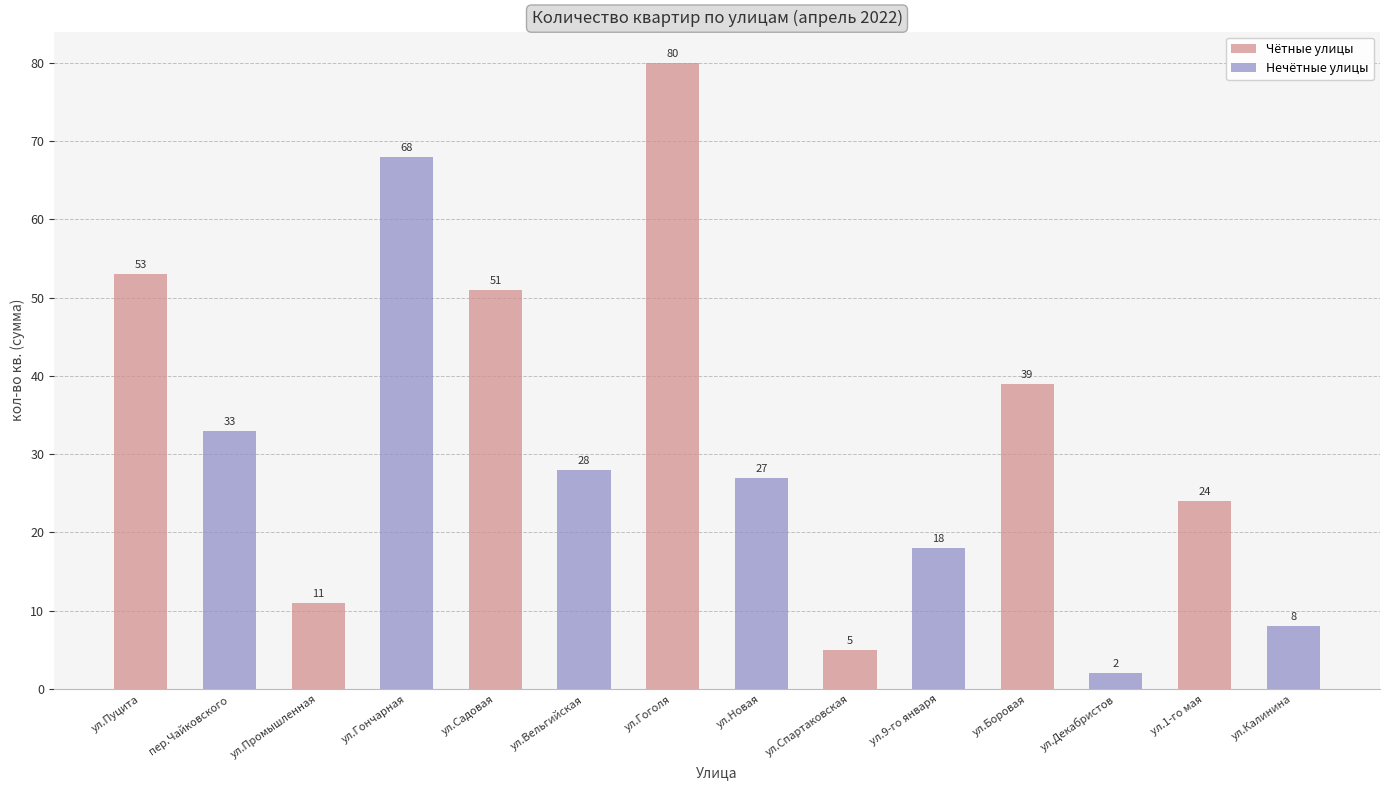

List the labels in order of value, smallest first.

ул.Декабристов, ул.Спартаковская, ул.Калинина, ул.Промышленная, ул.9-го января, ул.1-го мая, ул.Новая, ул.Вельгийская, пер.Чайковского, ул.Боровая, ул.Садовая, ул.Пуцита, ул.Гончарная, ул.Гоголя